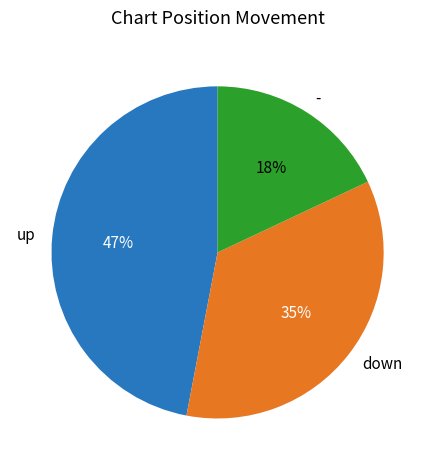

To the nearest percent, what percentage of the pie is -?

18%